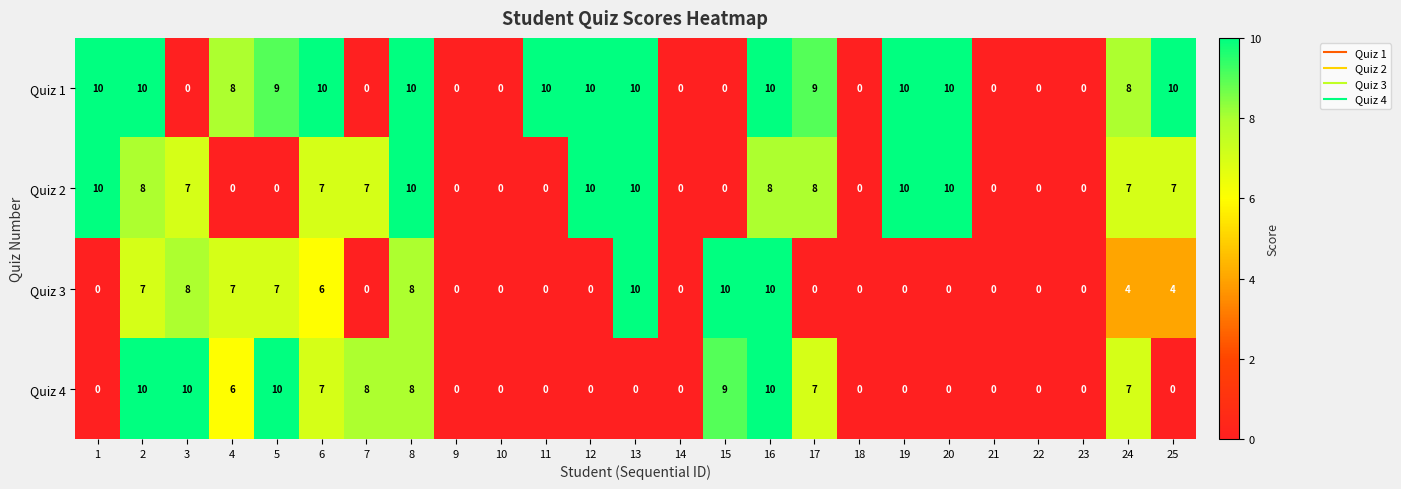

Count the number of data series in this chart.

4